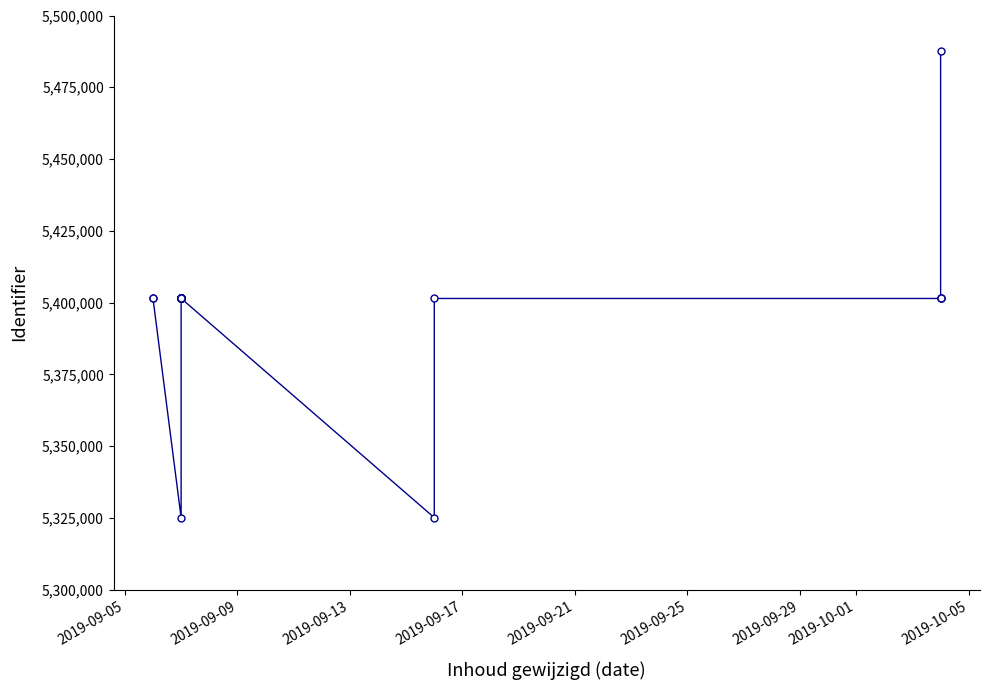

What value does the data have at 2019-10-01?

5401454